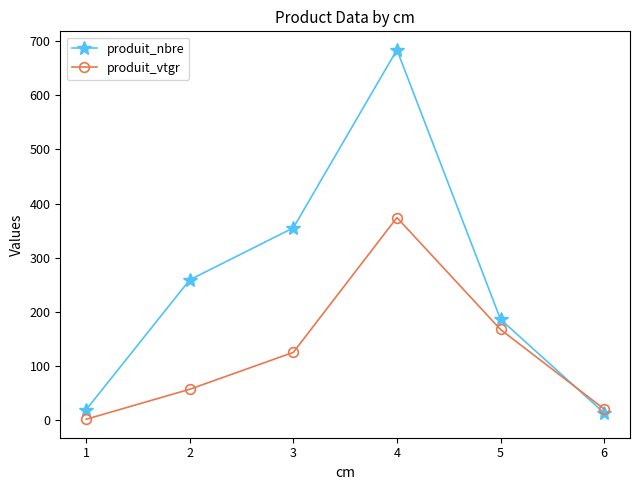

Which series has the widest spread of values?

produit_nbre